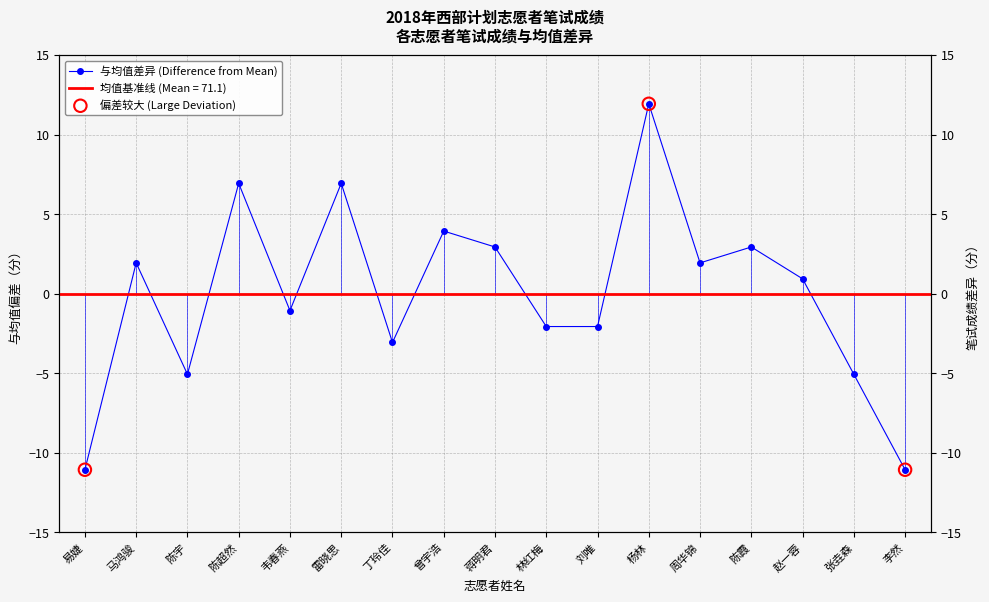

What is the change in value from 林红梅 to 赵一蓉?

+3.0